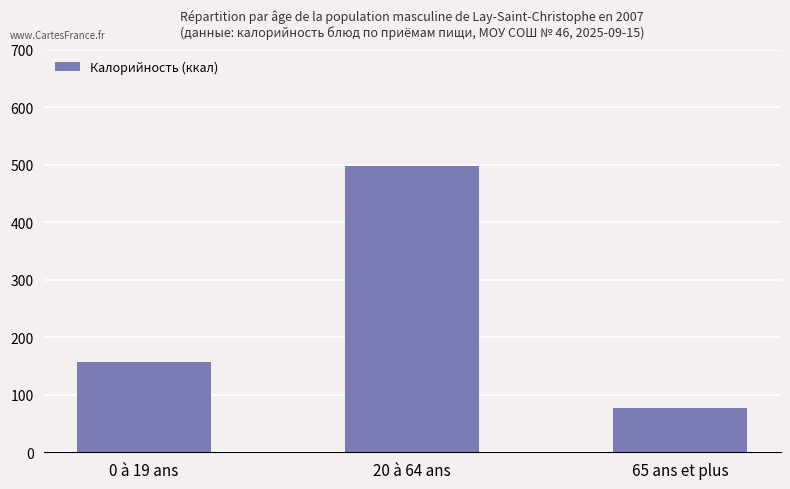

What is the approximate value at 0 à 19 ans?

157.5